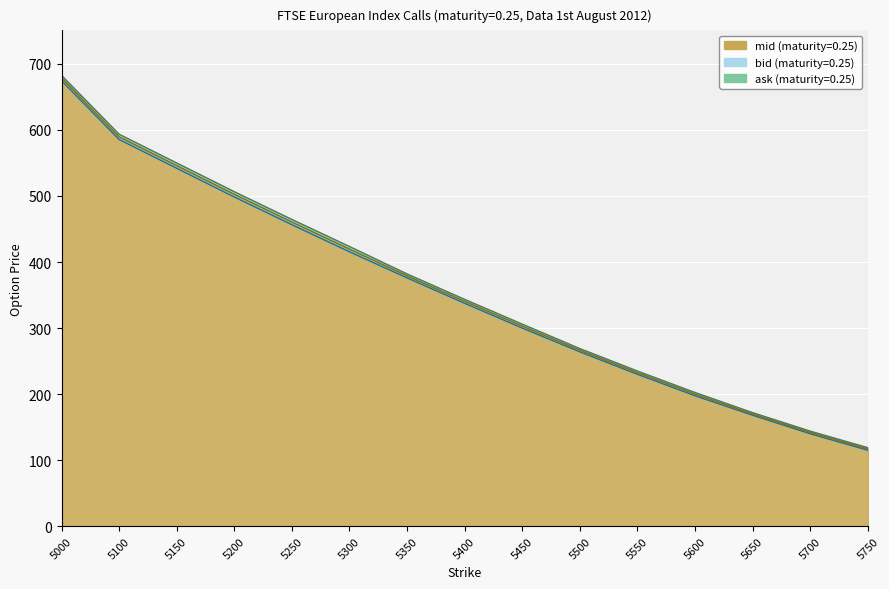

List the labels in order of ask (maturity=0.25) value, largest first.

5000, 5100, 5150, 5200, 5250, 5300, 5350, 5400, 5450, 5500, 5550, 5600, 5650, 5700, 5750